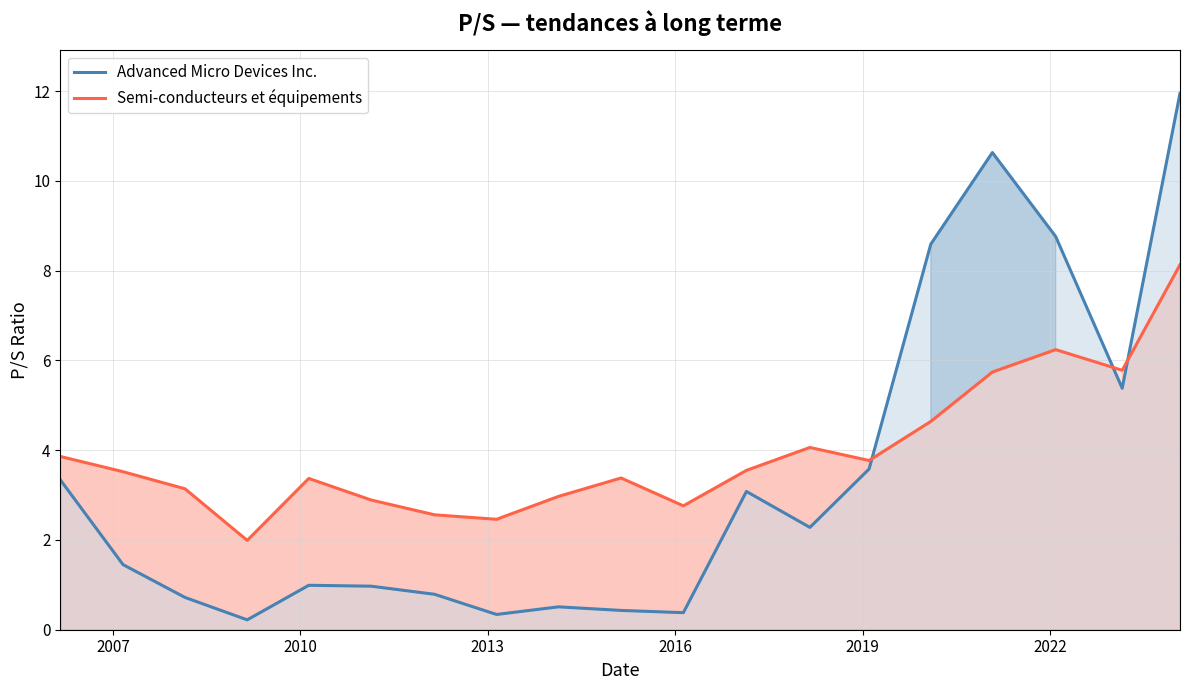

How many intersections are there between Advanced Micro Devices Inc. and Semi-conducteurs et équipements?

3